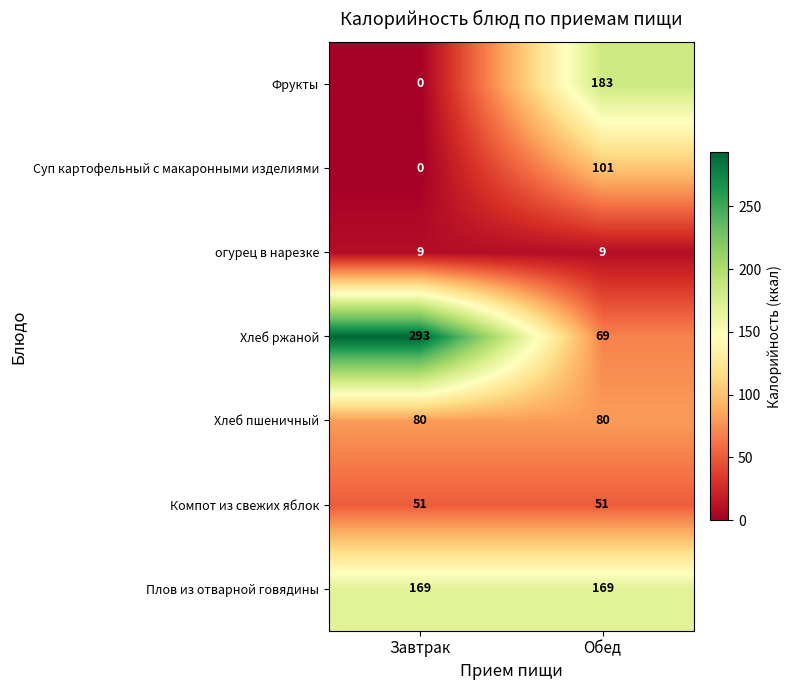

What is the total value across all series at Завтрак?

602